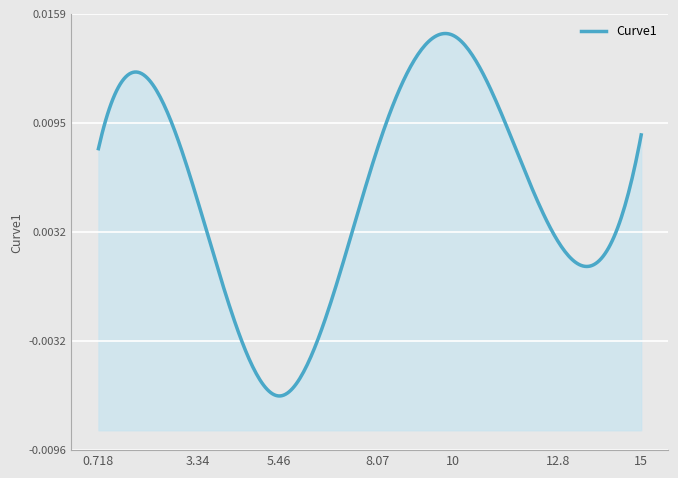

Reading right to left, transcribe all the data shown in this chart.

15.0=0.0	12.811=0.0	10.048=0.0	8.074=0.0	5.455=-0.0	3.337=0.0	0.718=0.0